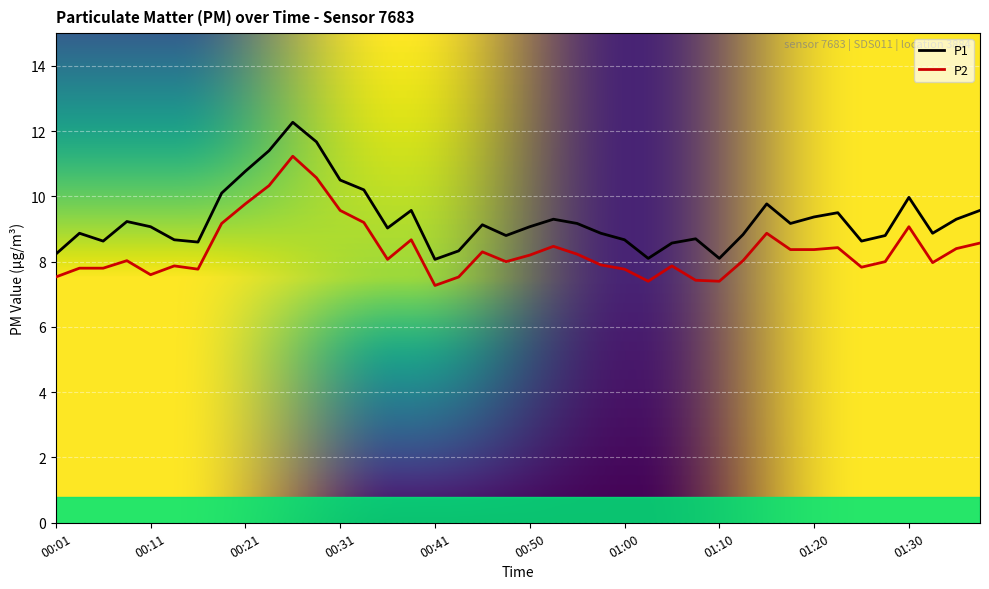

True or false: P1 and P2 intersect in this chart.

False